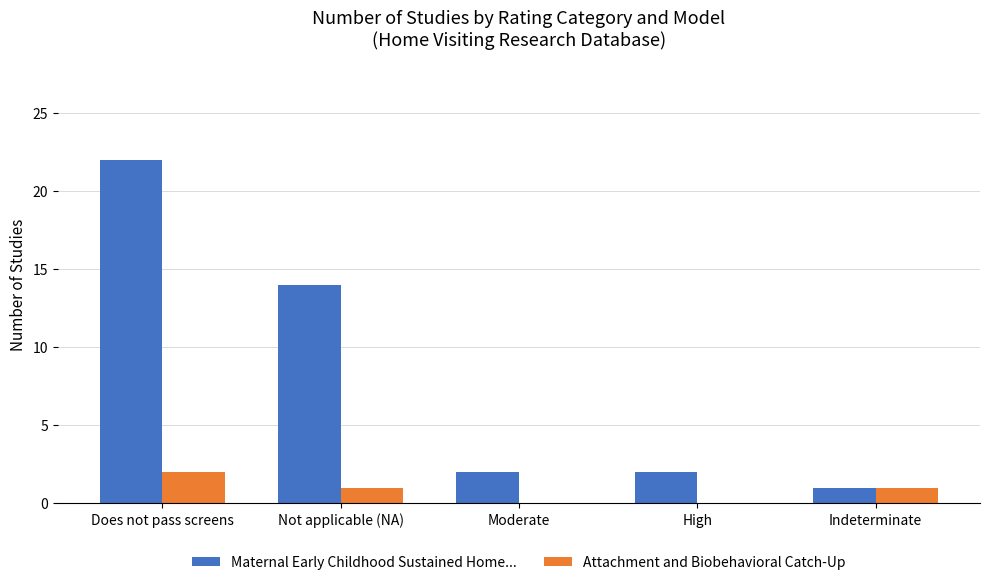

Are the bars horizontal?

No